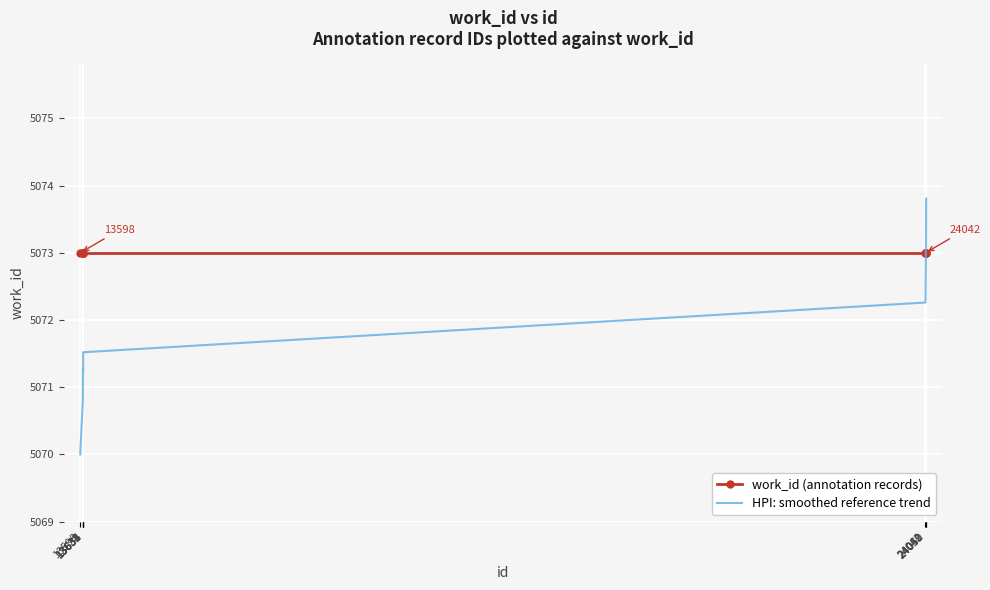

At which category does the chart reach its peak across all series?

24051